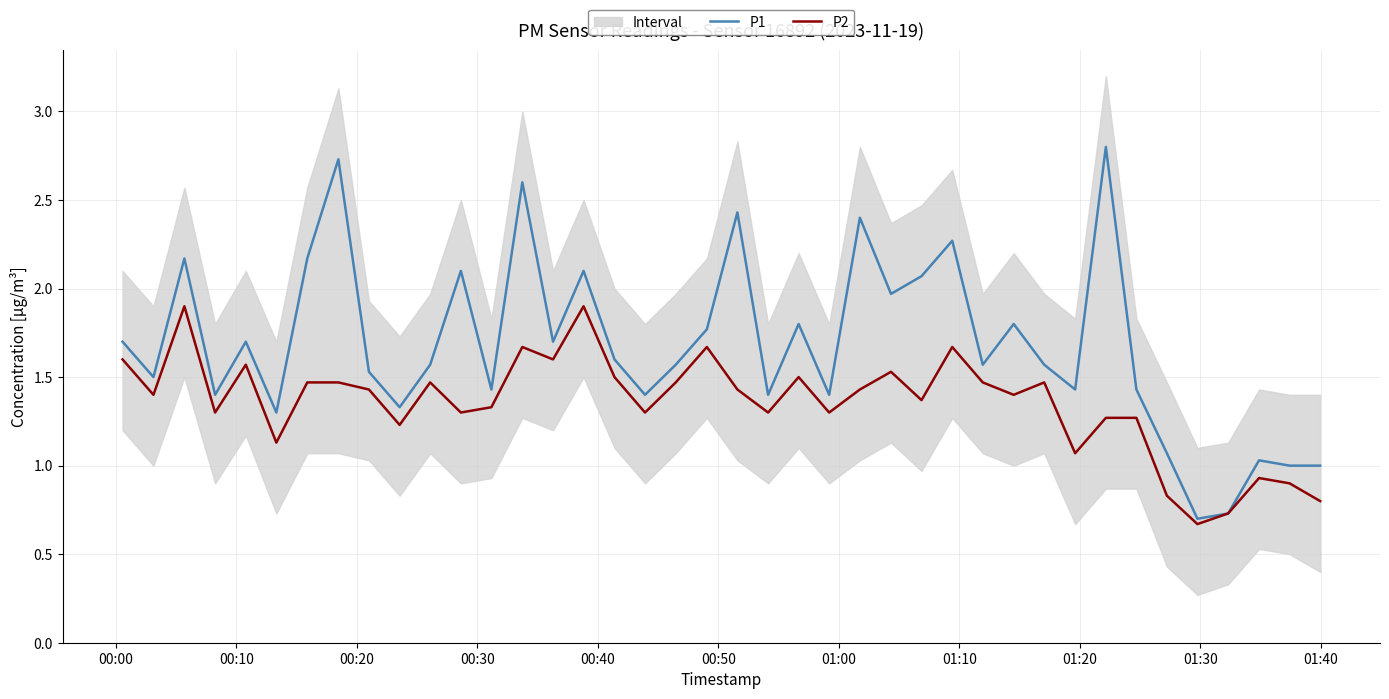

Reading left to right, transcribe all the data shown in this chart.

P1: 1.7	1.5	2.2	1.4	1.7	1.3	2.2	2.7	1.5	1.3	1.6	2.1	1.4	2.6	1.7	2.1	1.6	1.4	1.6	1.8	2.4	1.4	1.8	1.4	2.4	2.0	2.1	2.3	1.6	1.8	1.6	1.4	2.8	1.4	1.1	0.7	0.7	1.0	1.0	1.0
P2: 1.6	1.4	1.9	1.3	1.6	1.1	1.5	1.5	1.4	1.2	1.5	1.3	1.3	1.7	1.6	1.9	1.5	1.3	1.5	1.7	1.4	1.3	1.5	1.3	1.4	1.5	1.4	1.7	1.5	1.4	1.5	1.1	1.3	1.3	0.8	0.7	0.7	0.9	0.9	0.8